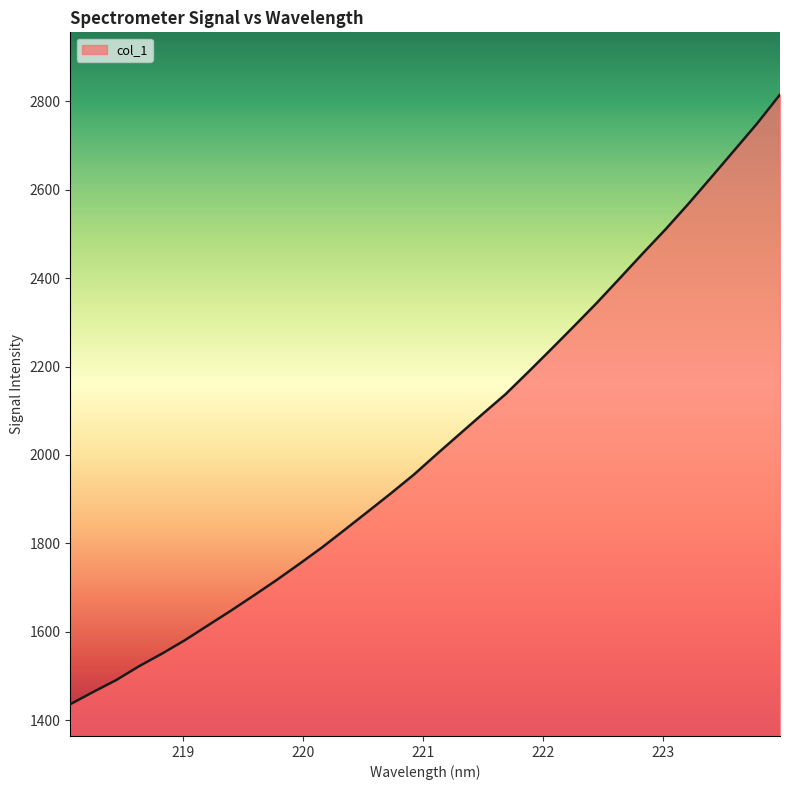

What is the minimum value shown in the chart?

1436.3